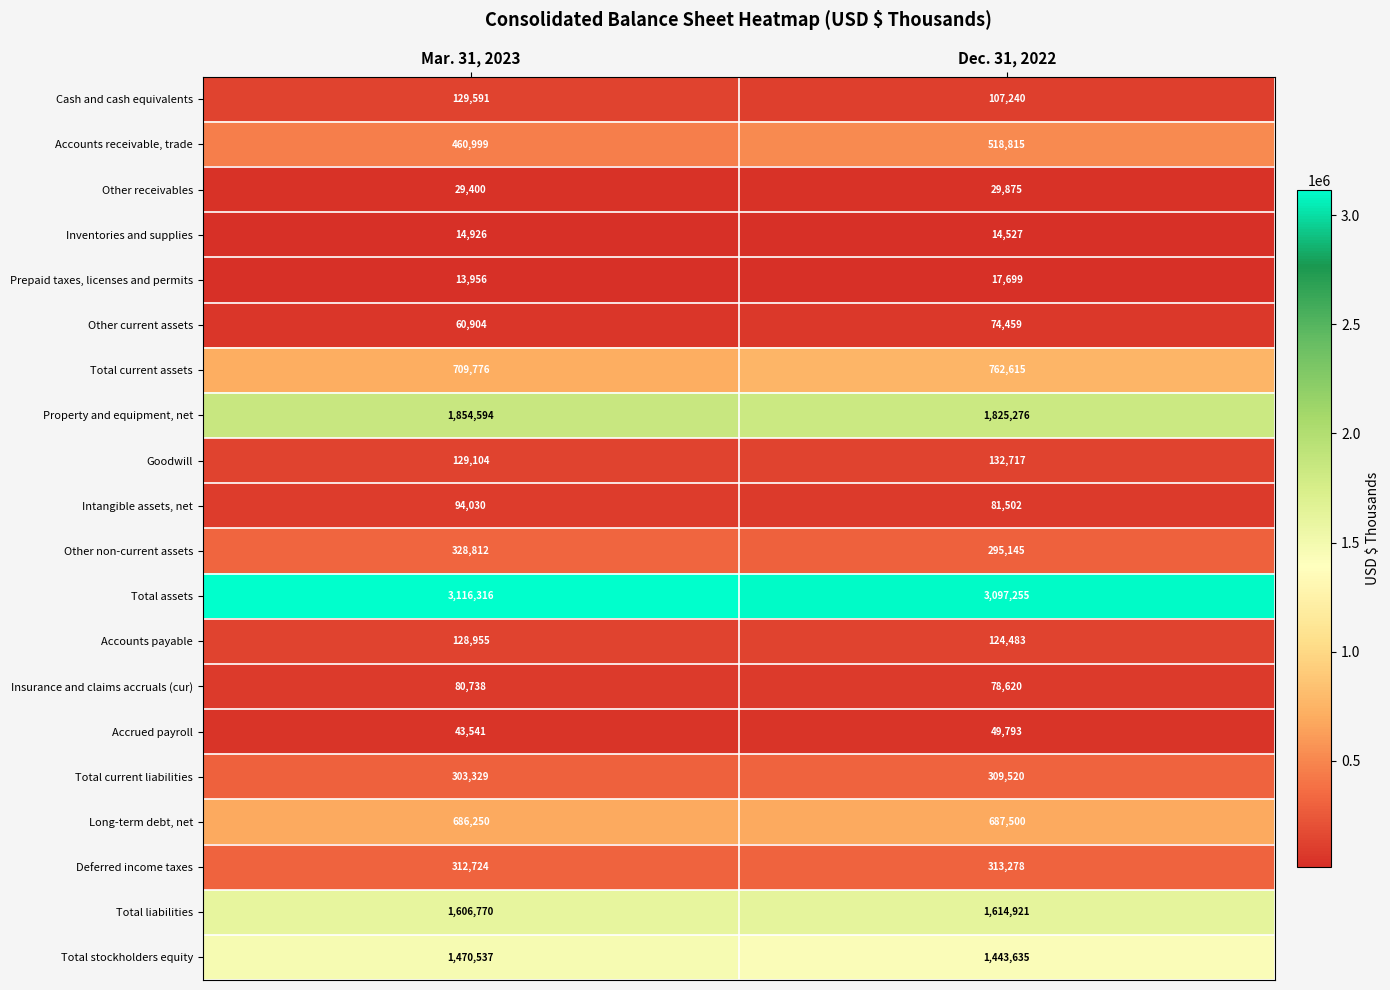

The value of Total current assets at Mar. 31, 2023 is 709776. True or false?

True